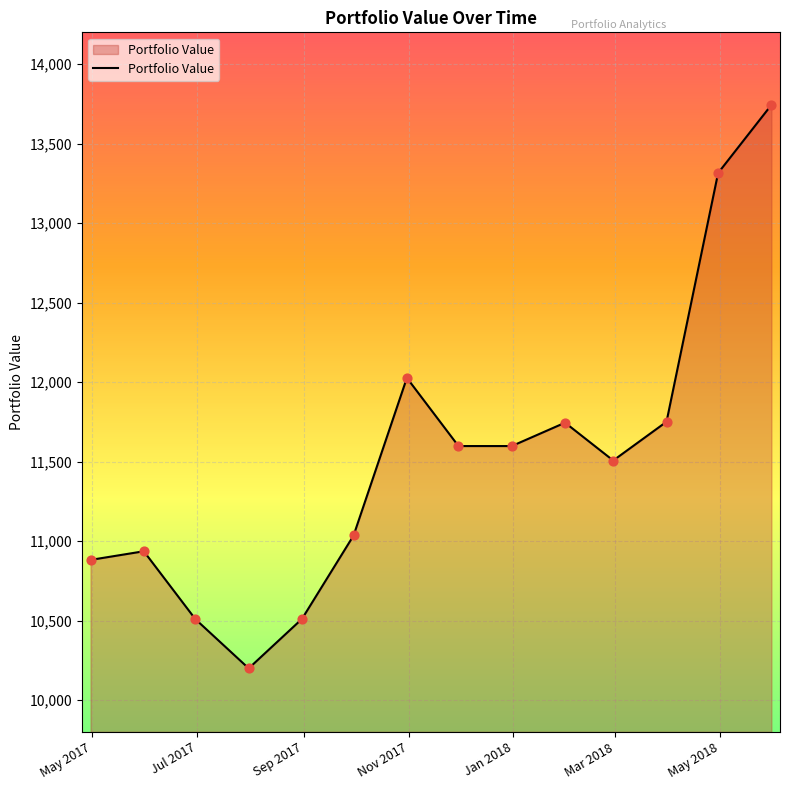

What is the difference between the maximum and minimum values?

3544.3